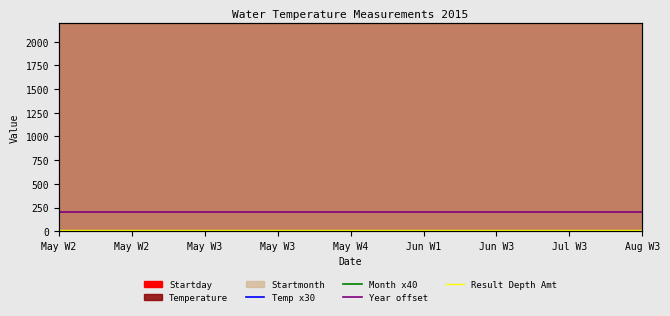

What value does the Result Depth Amt series have at May W2?

10